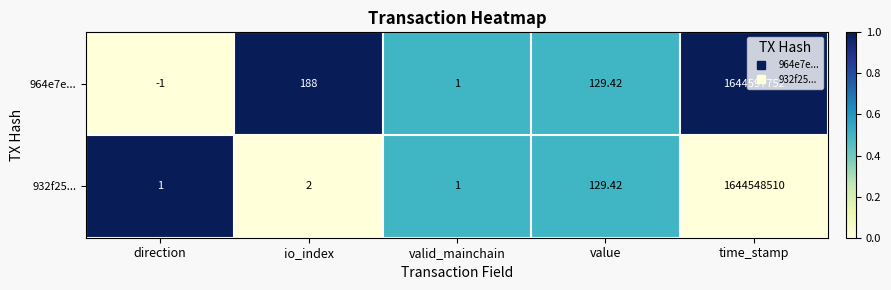

At which category is the sum across all series the highest?

time_stamp